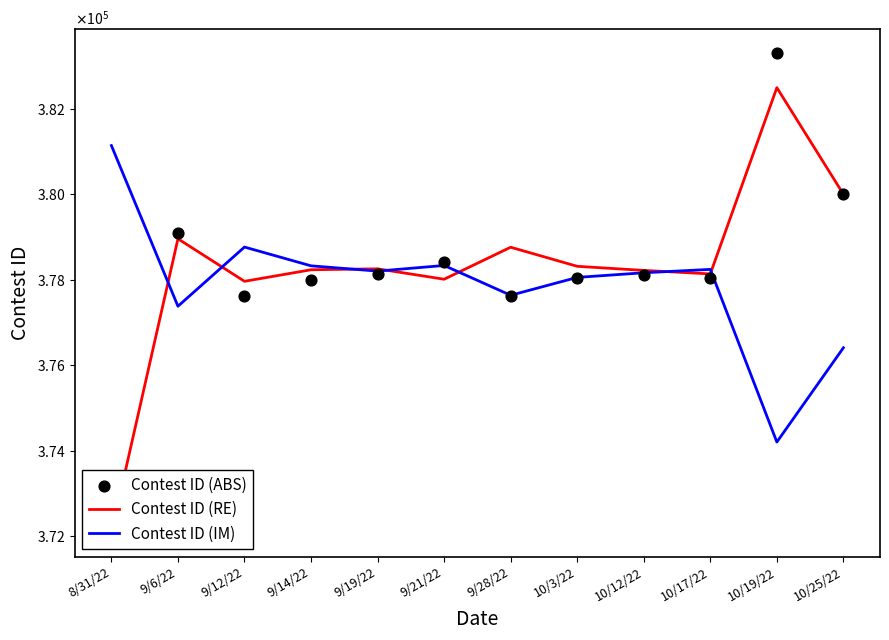

Which series has the largest Y range (max minus min)?

Contest ID (ABS)